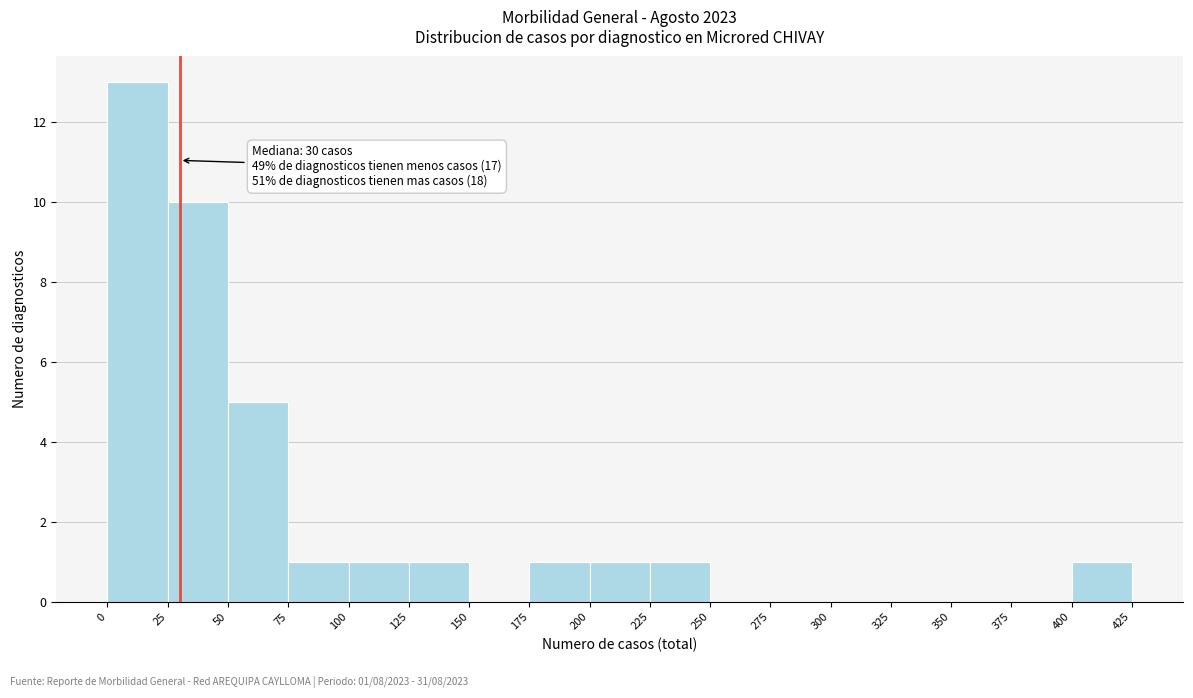

Over which range of the x-axis is the bar tallest?

0 to 25